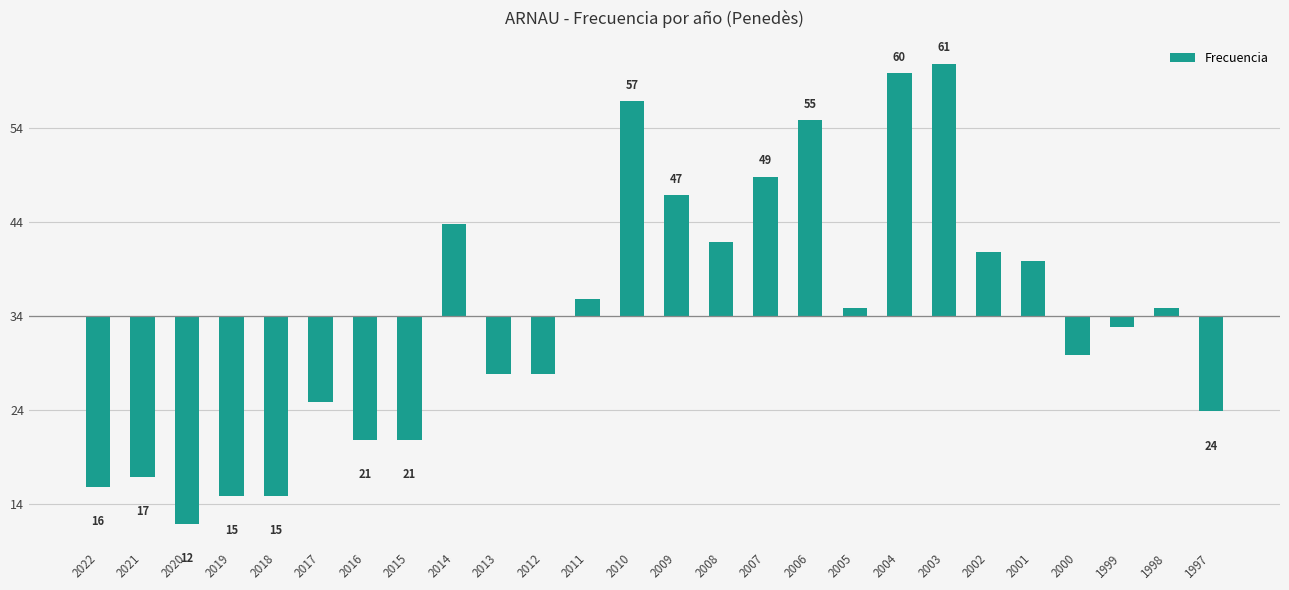

Are the bars horizontal?

No